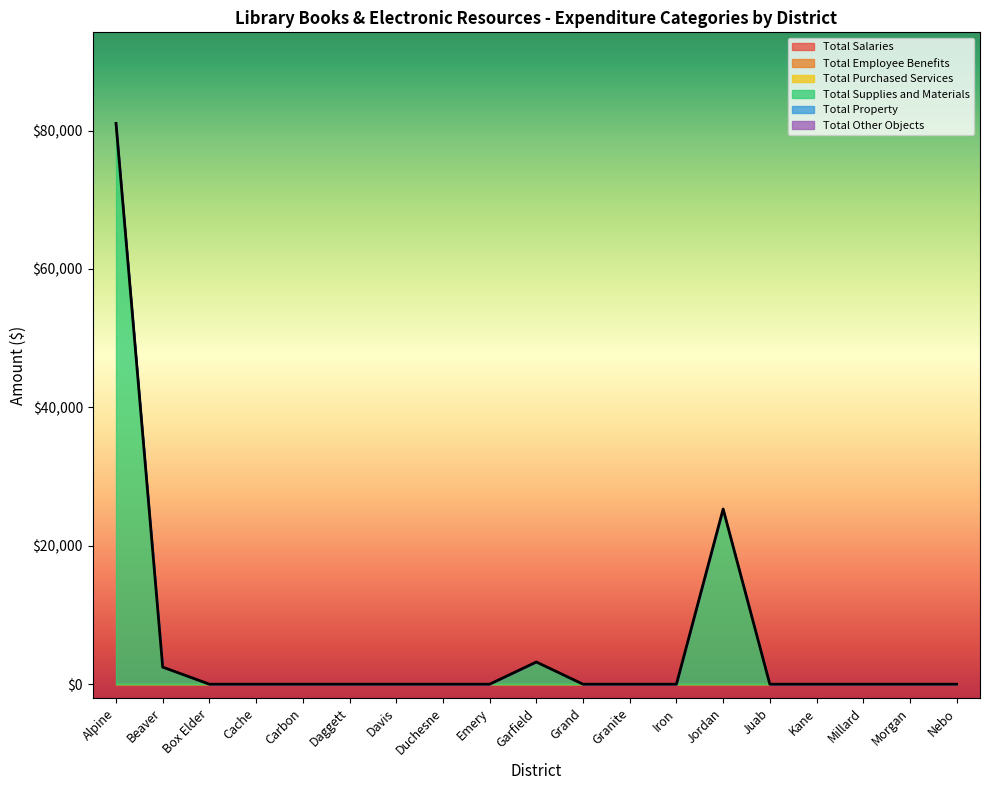

Which has a higher value, Emery or Alpine?

Emery